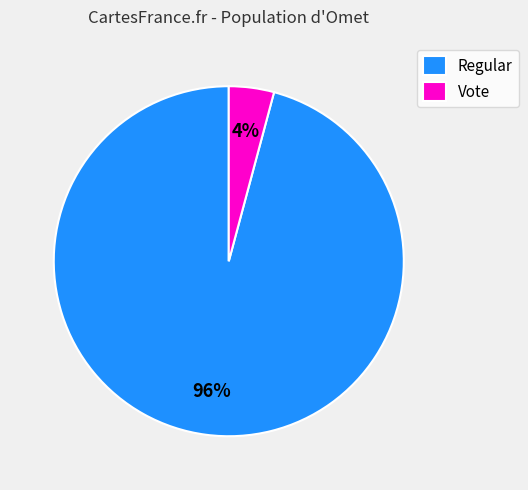

To the nearest percent, what percentage of the pie is Regular?

96%